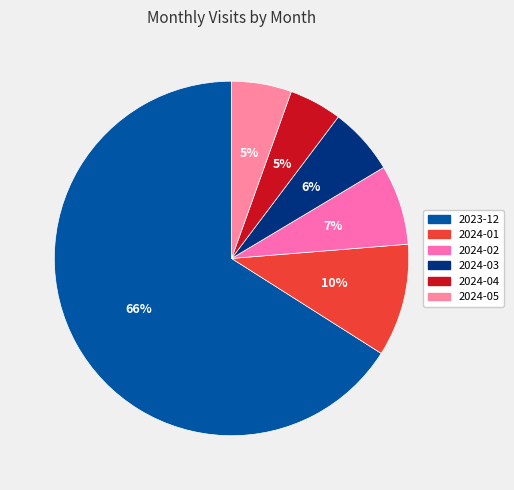

To the nearest percent, what is the combined percentage of 2024-04 and 2024-03?

11%